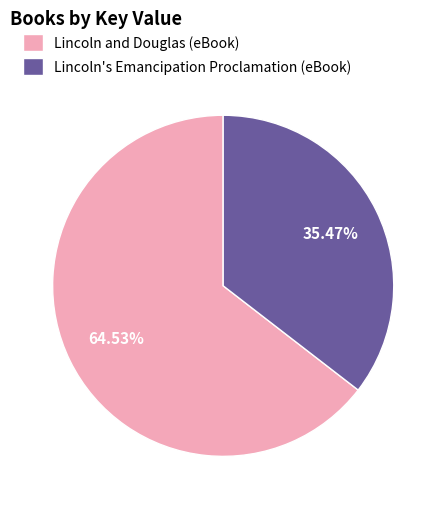

Which slice is the smallest?

Lincoln's Emancipation Proclamation (eBook)